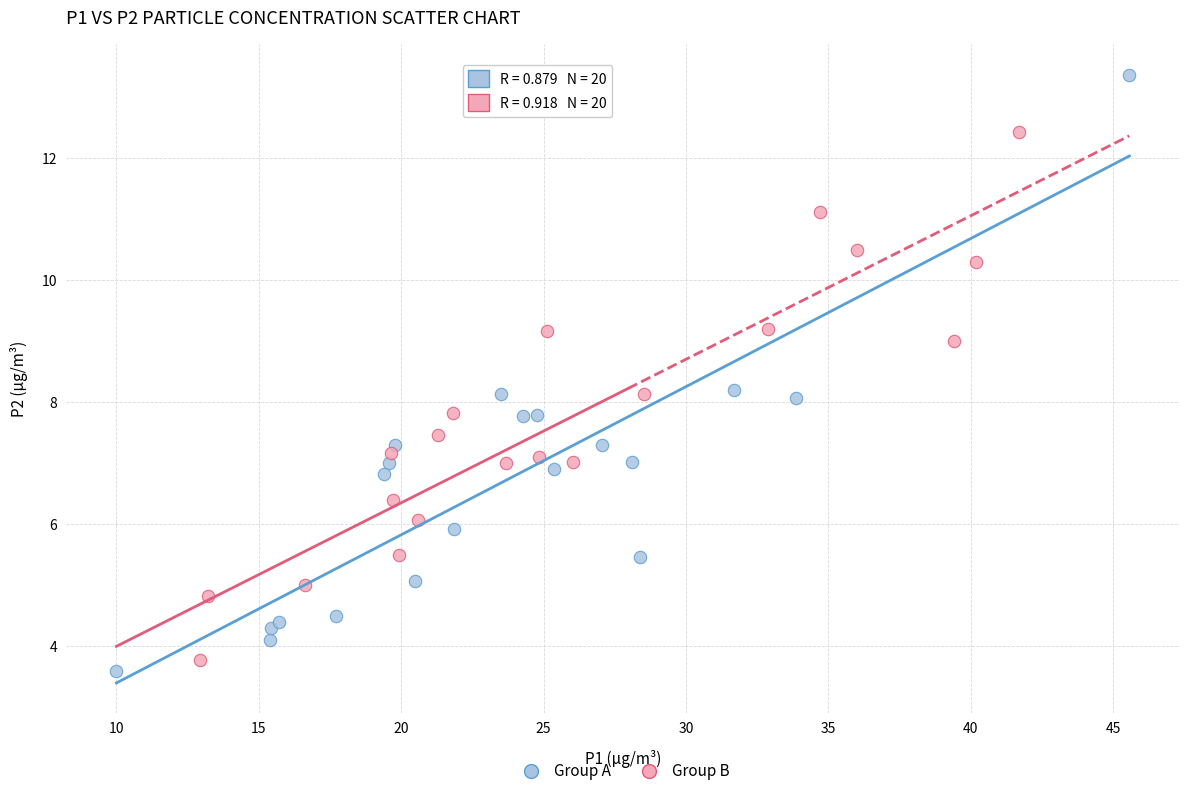

Which series contains the highest Y value?

Group A